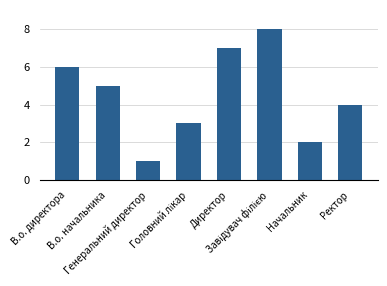

What is the sum of all values?

36